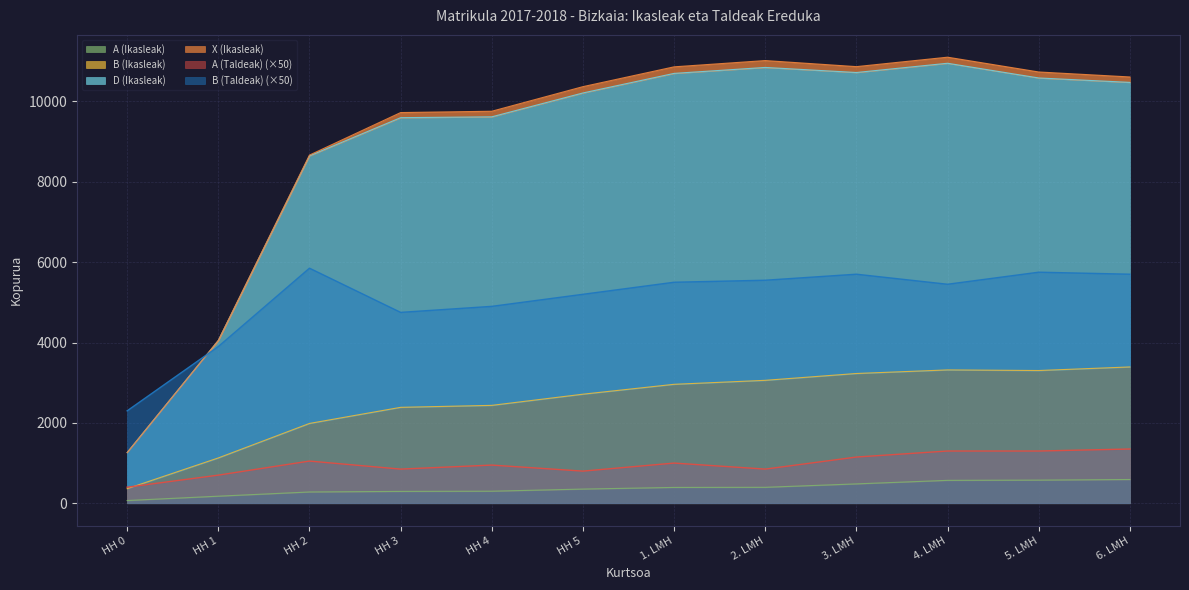

How many categories are shown in the chart?

12